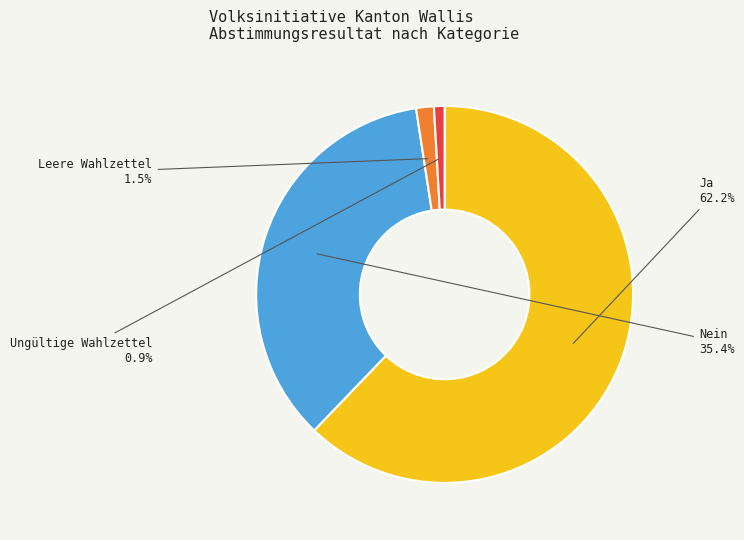

Is there any slice that represents more than half of the pie?

Yes